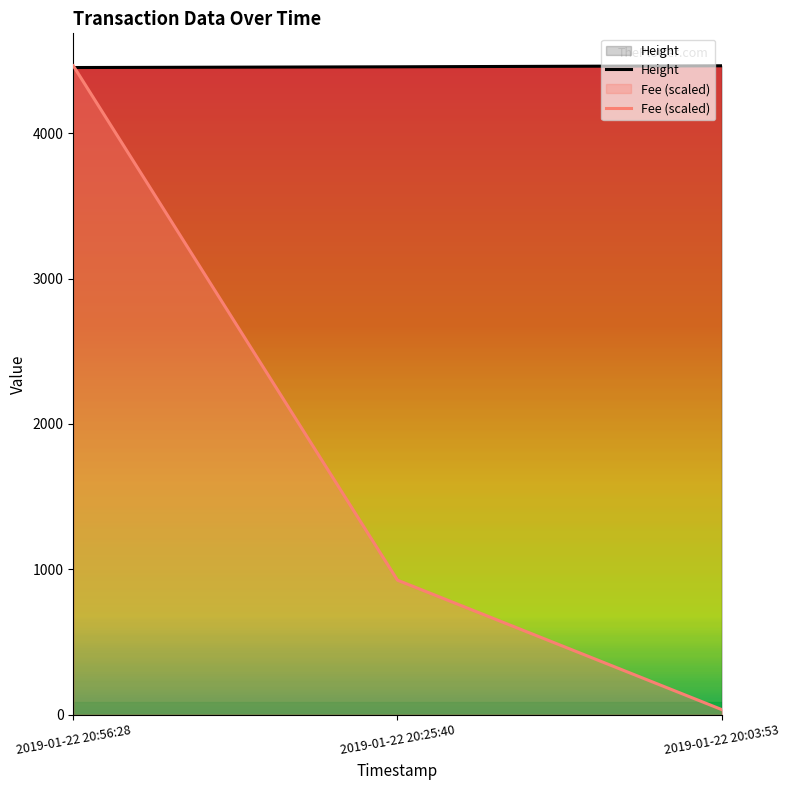

Count the values in the range 4452 to 4464.

3